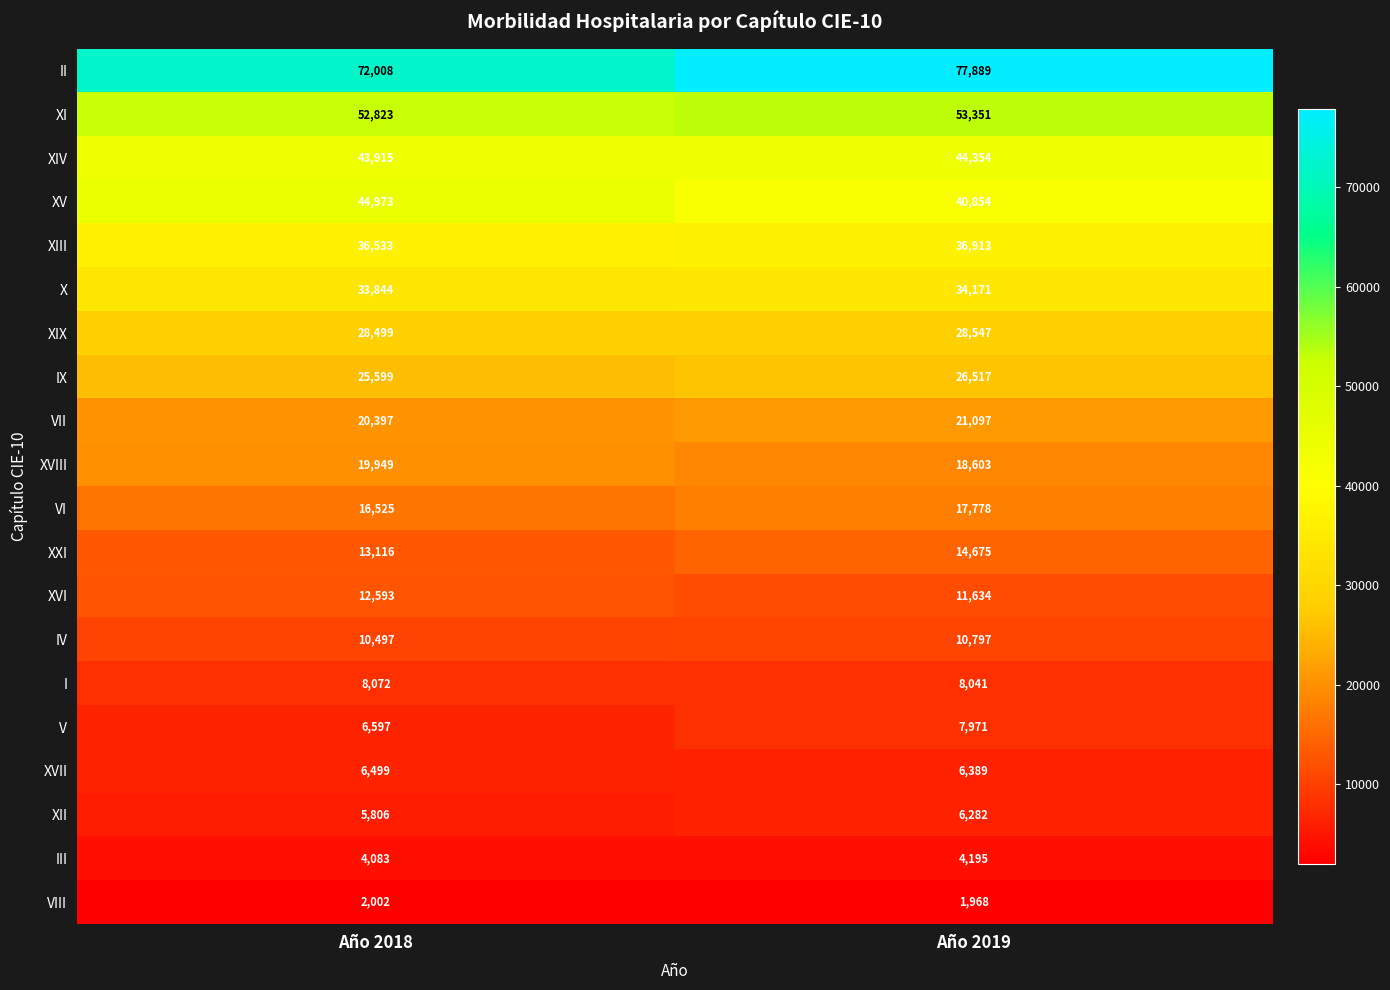

Which series has the largest total across all categories?

II